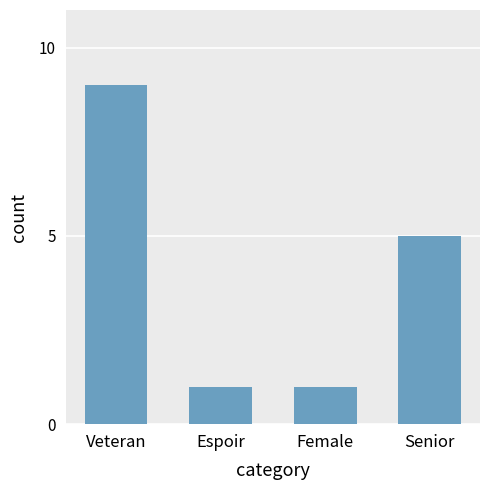

The chart shows a value of 8 at Senior. True or false?

False